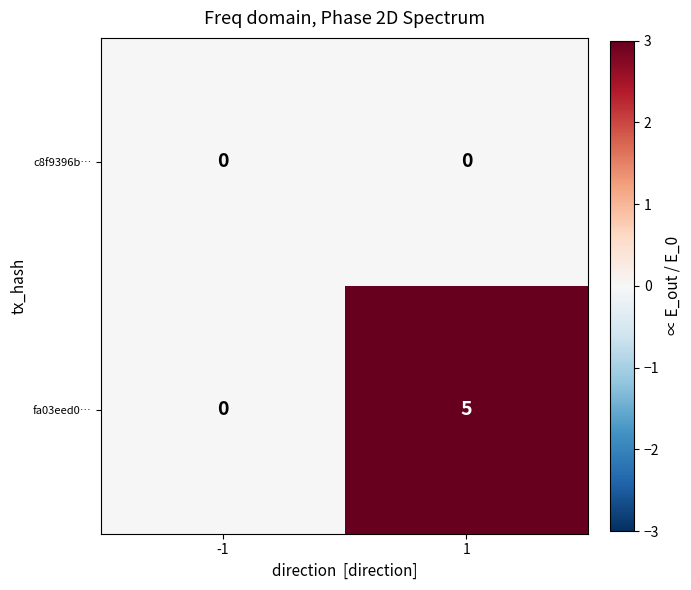

Between -1 and 1, which series saw the biggest shift?

fa03eed0…